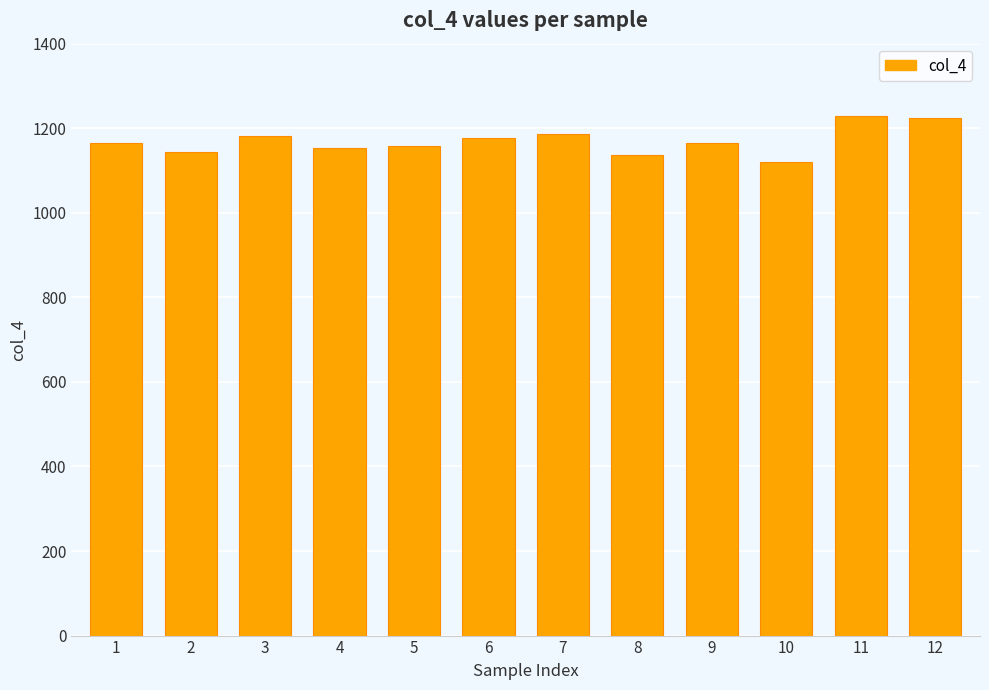

What is the value of the 6th bar from the left?

1176